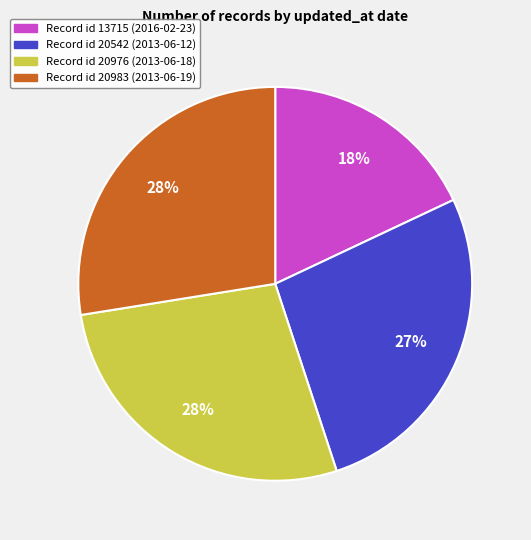

To the nearest percent, what is the difference between the largest and smallest slice percentages?

10%